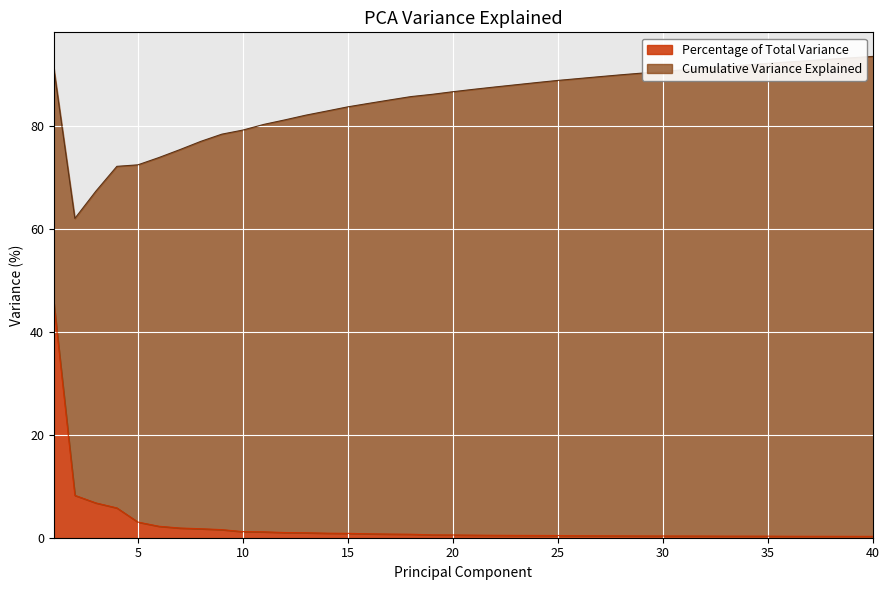

What is the value of the 28th point from the left?

0.4